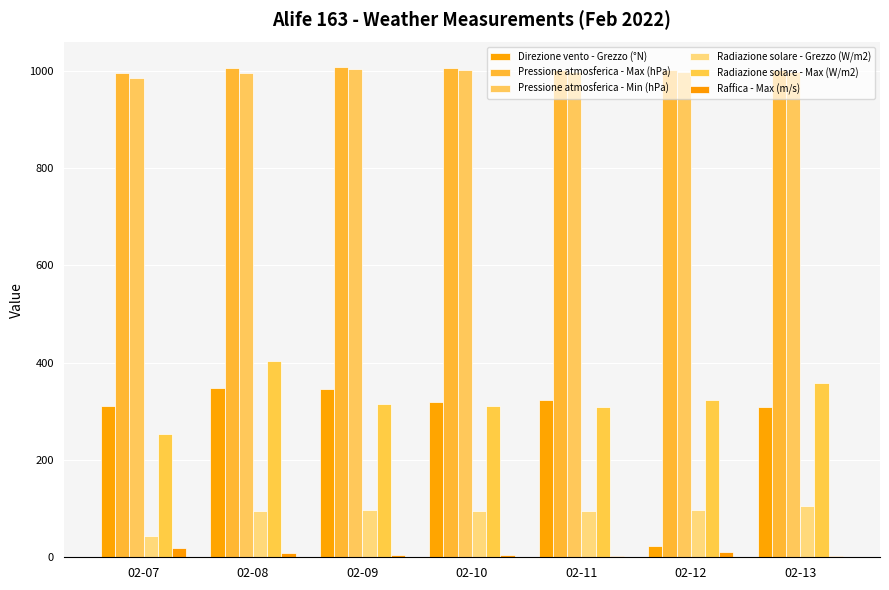

What are all the series names shown in the legend?

Direzione vento - Grezzo (°N), Pressione atmosferica - Max (hPa), Pressione atmosferica - Min (hPa), Radiazione solare - Grezzo (W/m2), Radiazione solare - Max (W/m2), Raffica - Max (m/s)